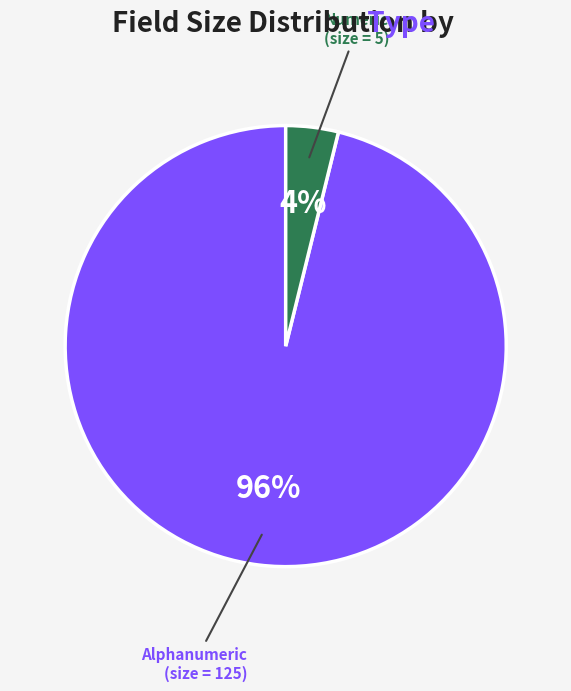

Is there any slice that represents more than half of the pie?

Yes